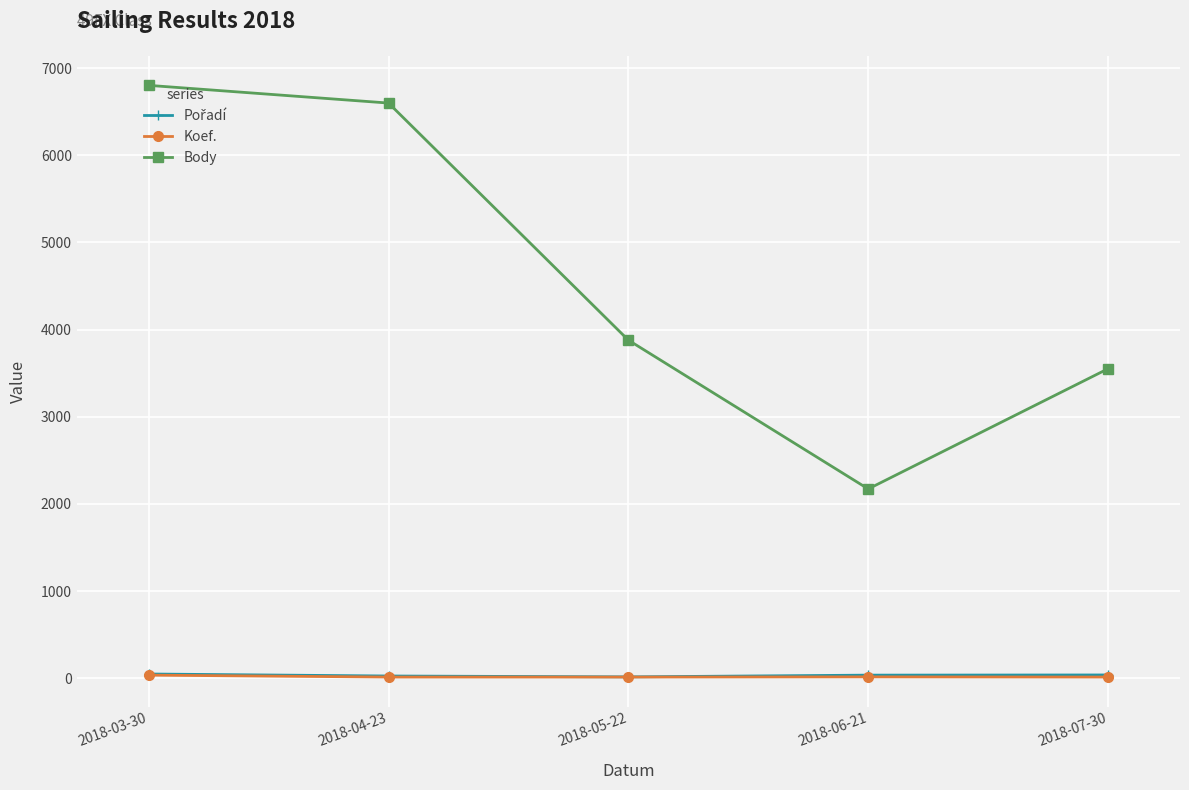

How many distinct data groups are displayed?

3